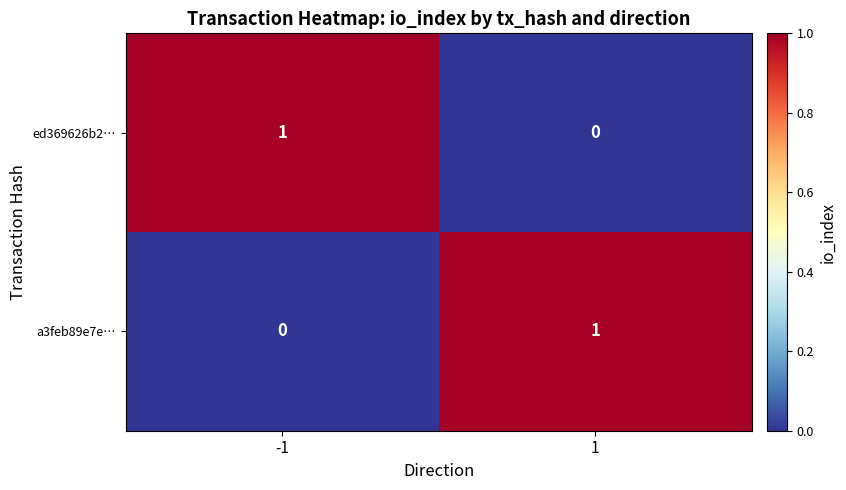

What is the maximum value shown in the chart?

1